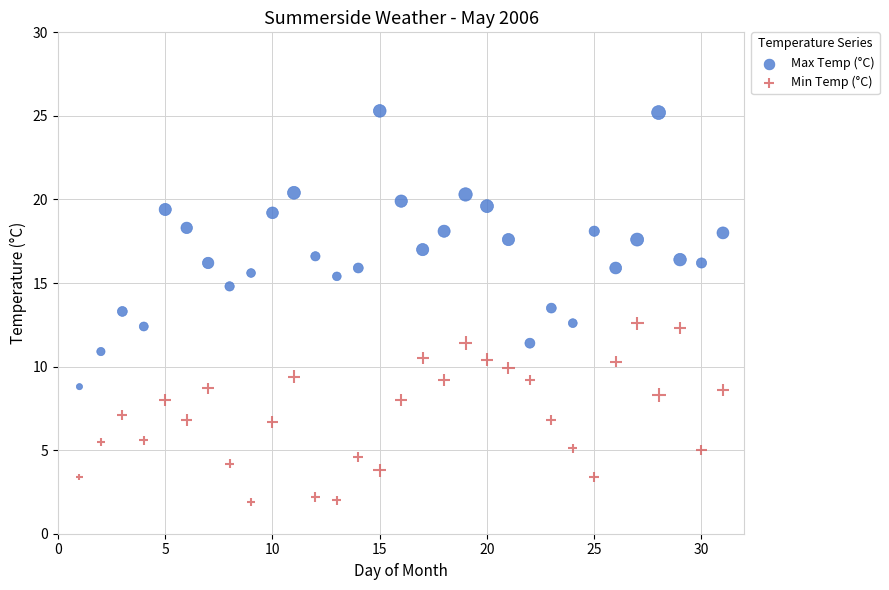

Which series reaches the maximum Y coordinate?

Max Temp (°C)